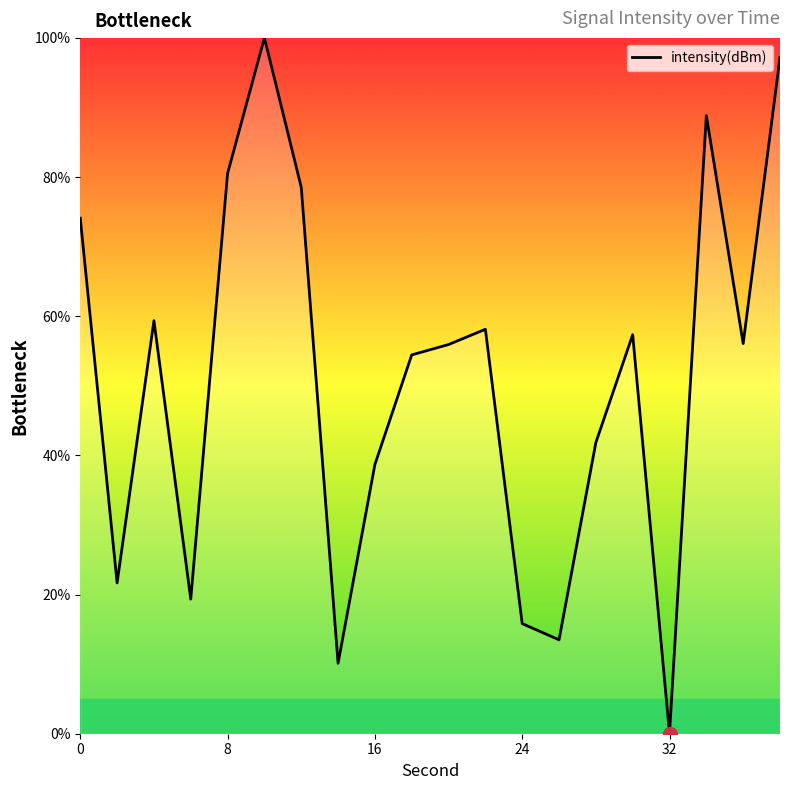

What is the difference between the maximum and minimum values?

100.0